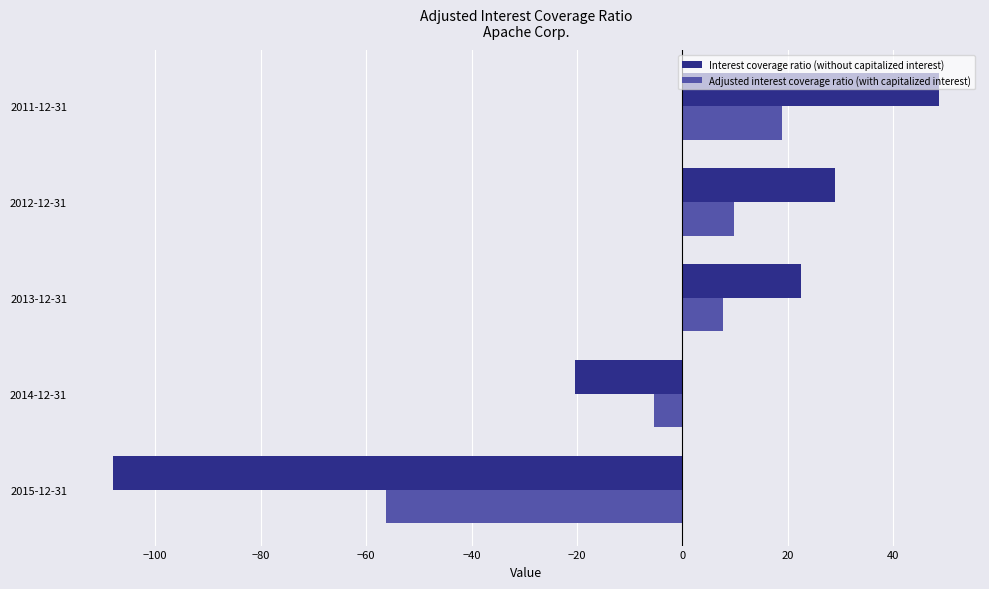

How many data points in Interest coverage ratio (without capitalized interest) are less than 22?

2